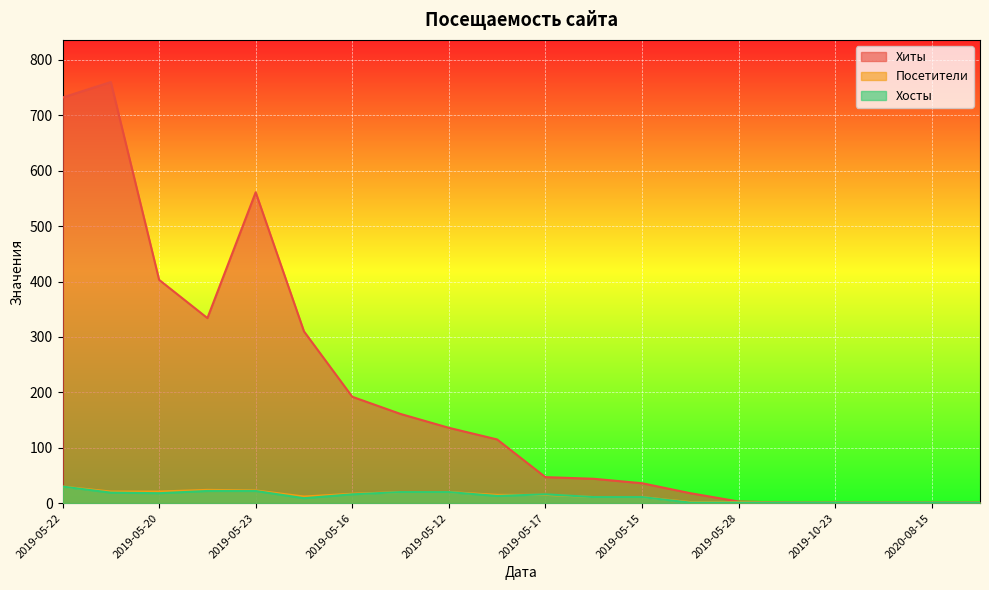

What is the difference between the second highest and second lowest values in the Хиты series?

731